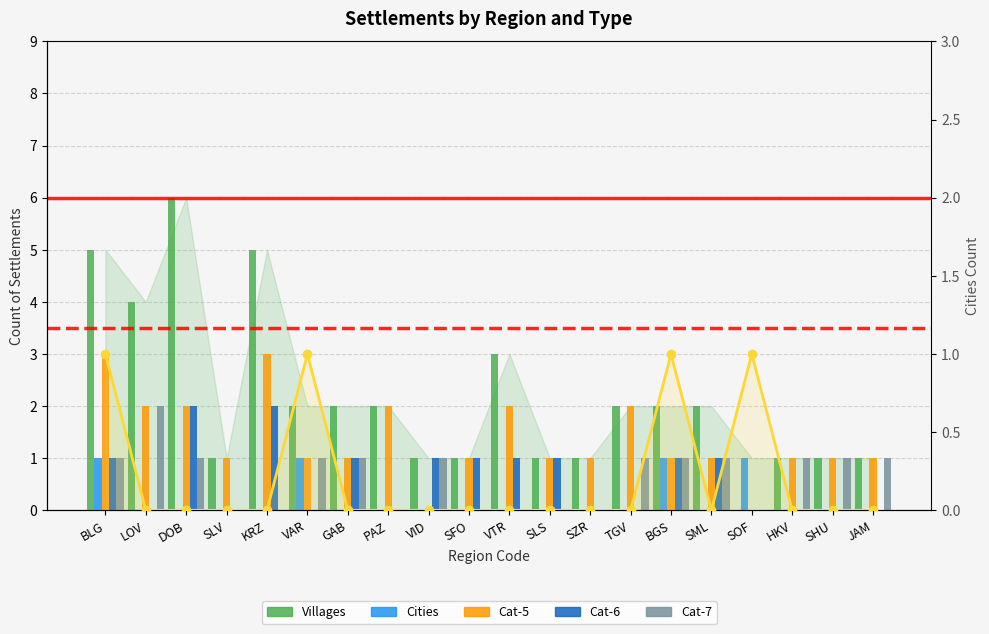

What position from the right is SOF?

4